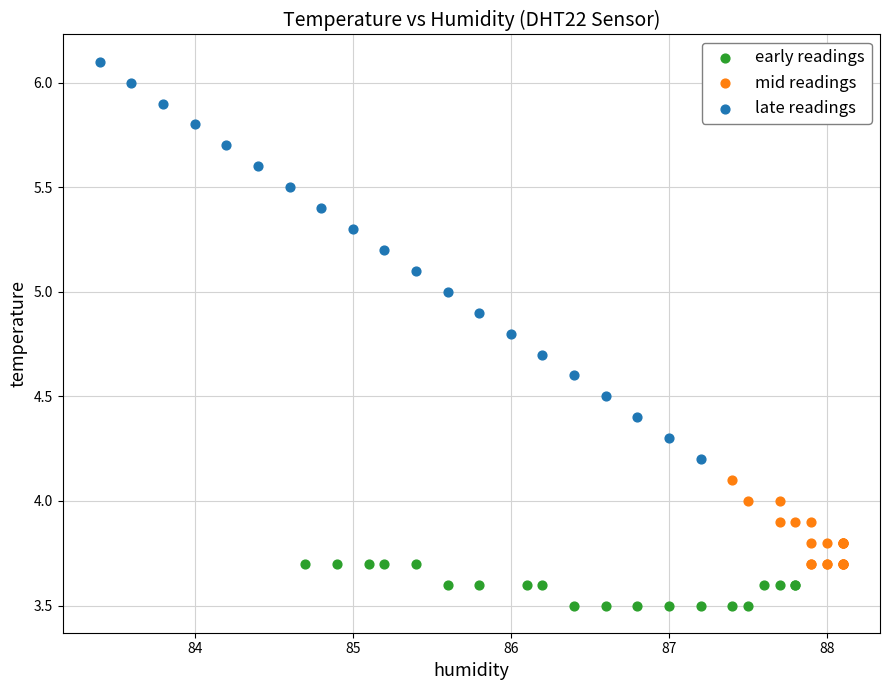

Which series contains the lowest Y value?

early readings